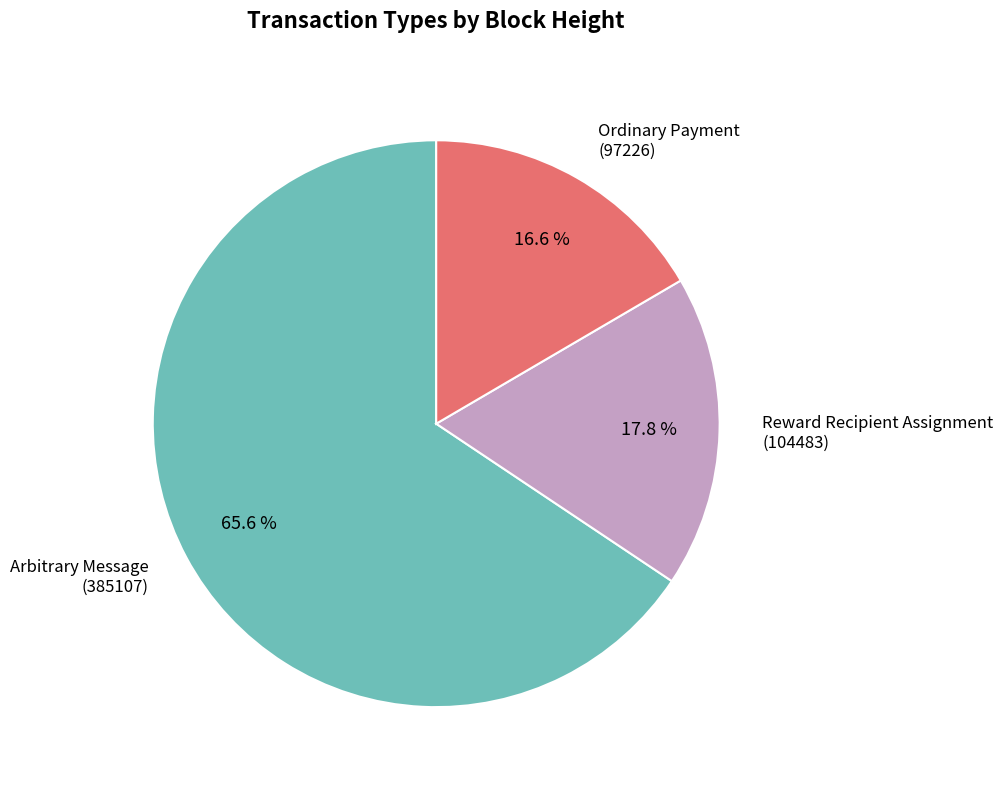

To the nearest percent, what portion does Ordinary Payment (97226) represent?

17%